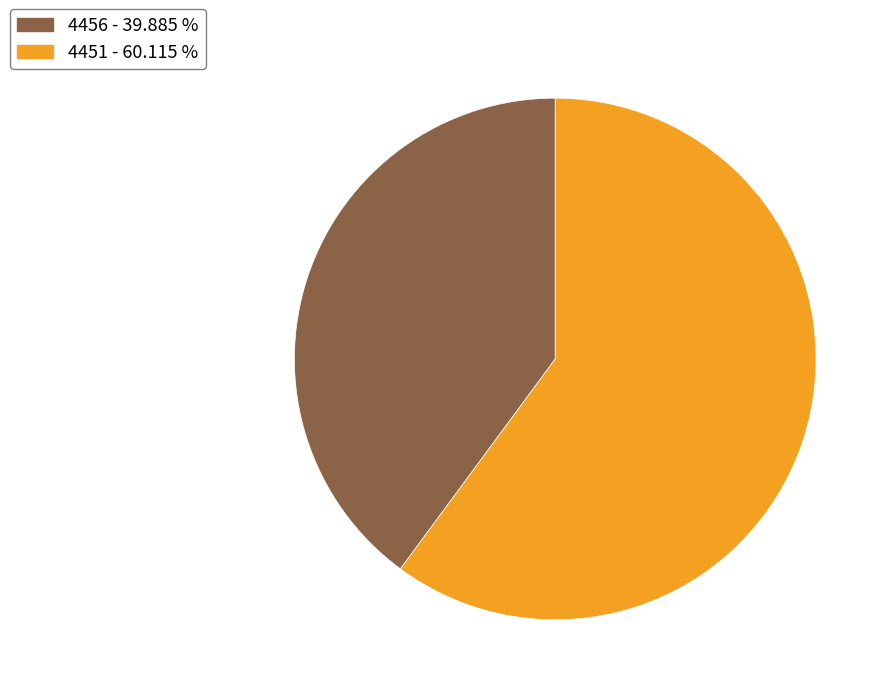

What is the majority slice?

4451